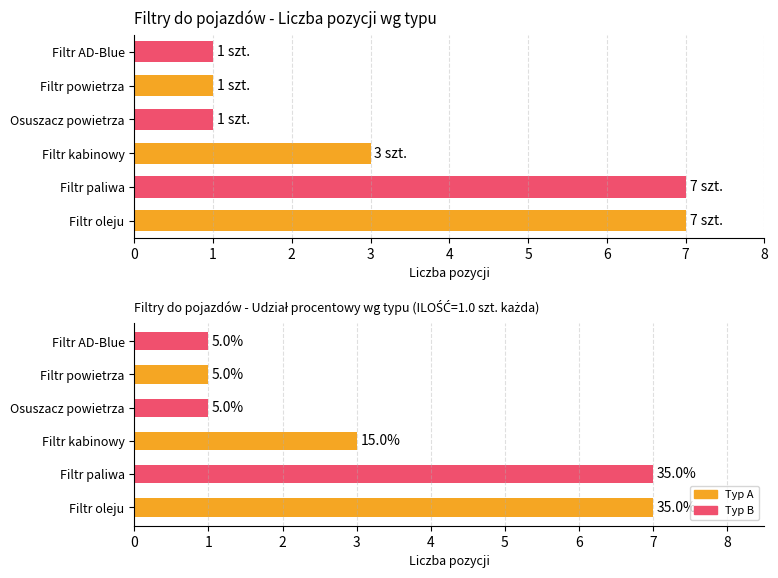

Are the bars grouped side by side (vs. stacked)?

No